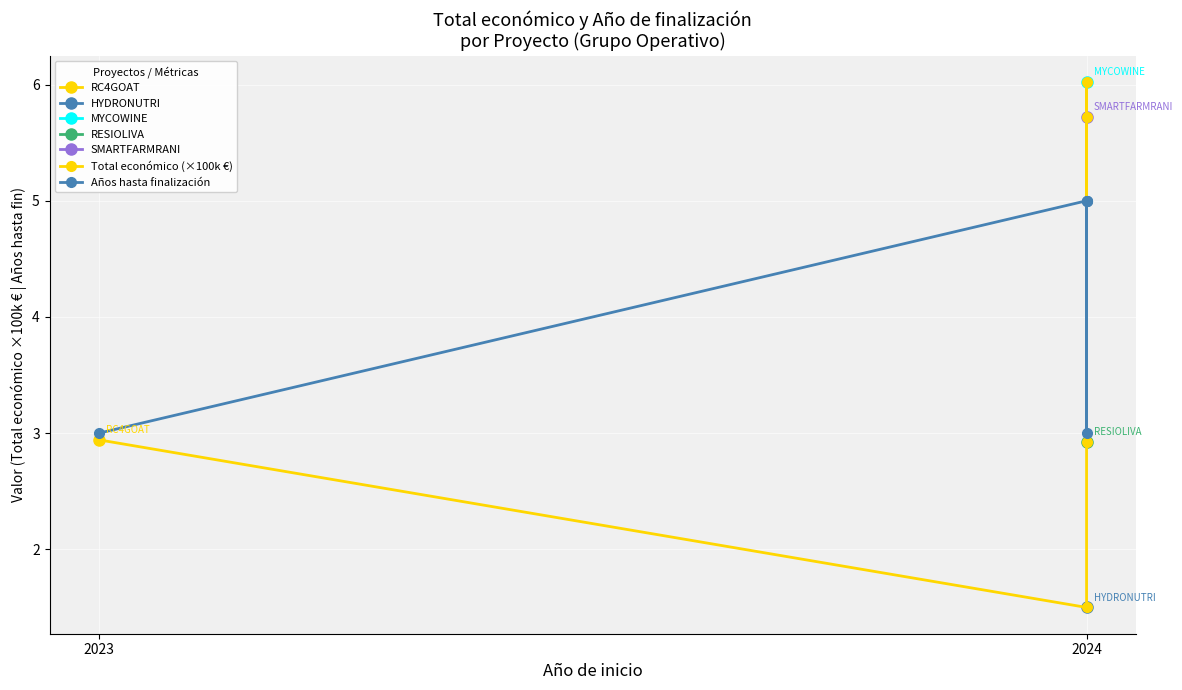

How many Total económico (×100k €) values are between 2 and 5?

2